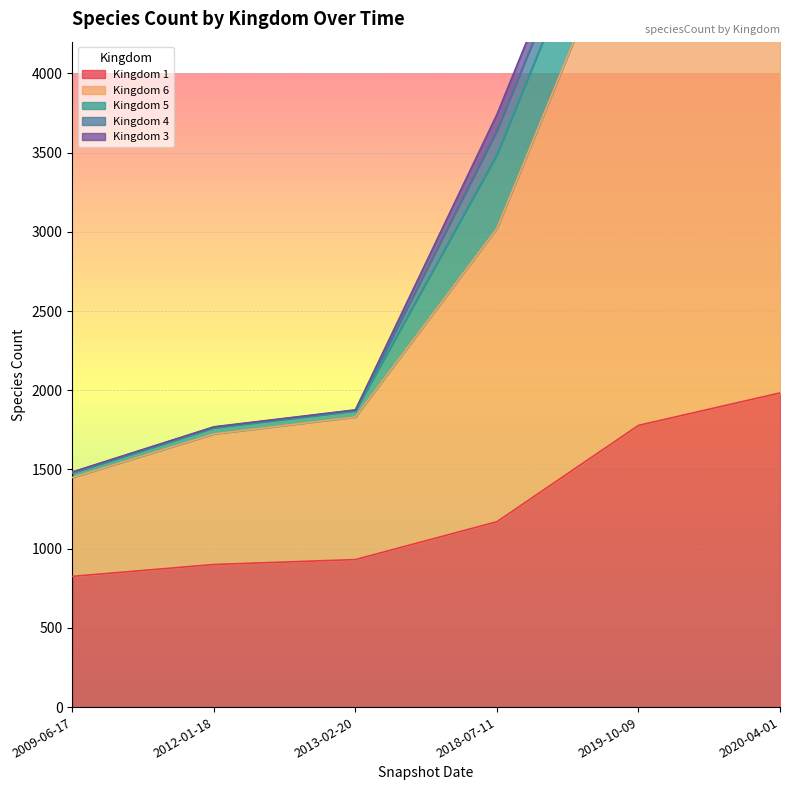

What is the average value of the kingdom_3 series?

59